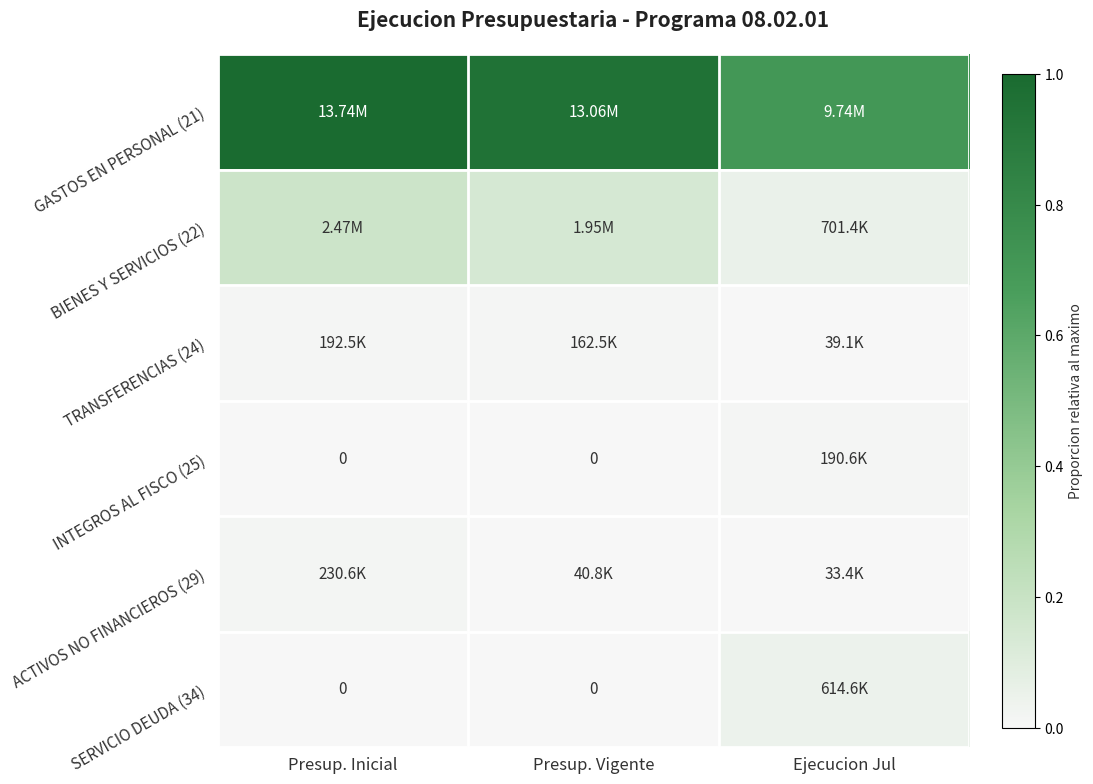

Which category has the highest value across all series?

Presup. Inicial